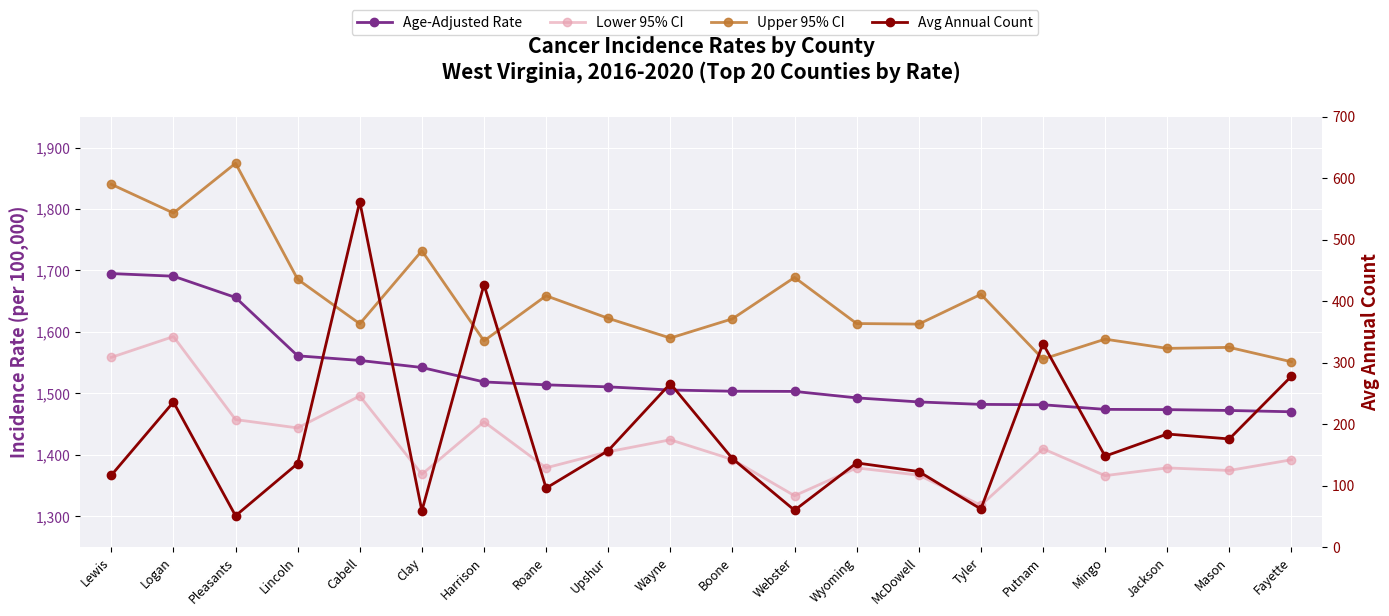

What position from the right is McDowell?

7